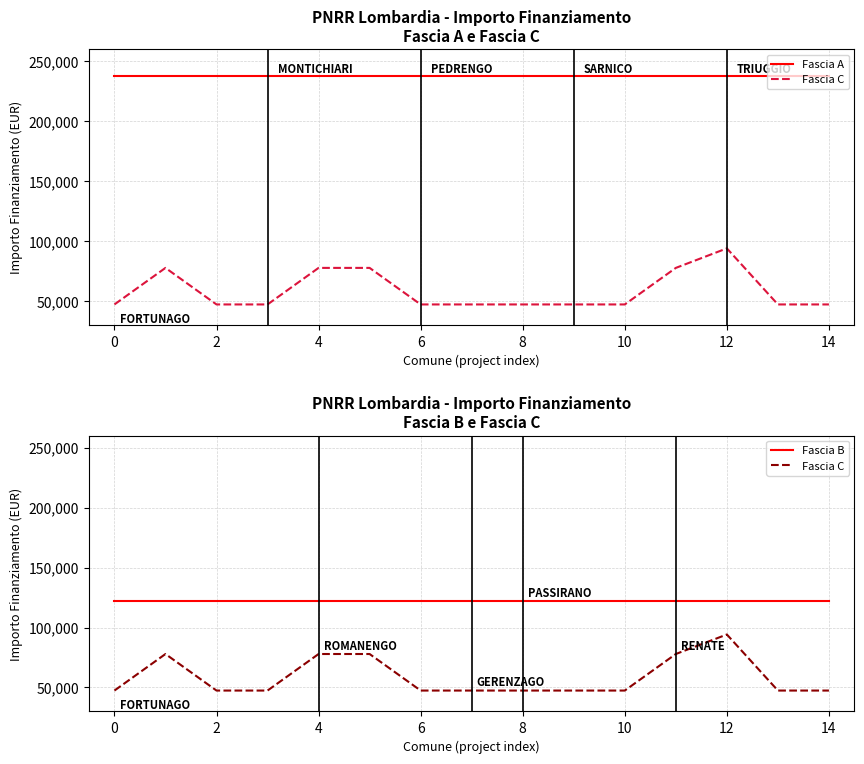

What is the minimum value for Fascia B?

121992